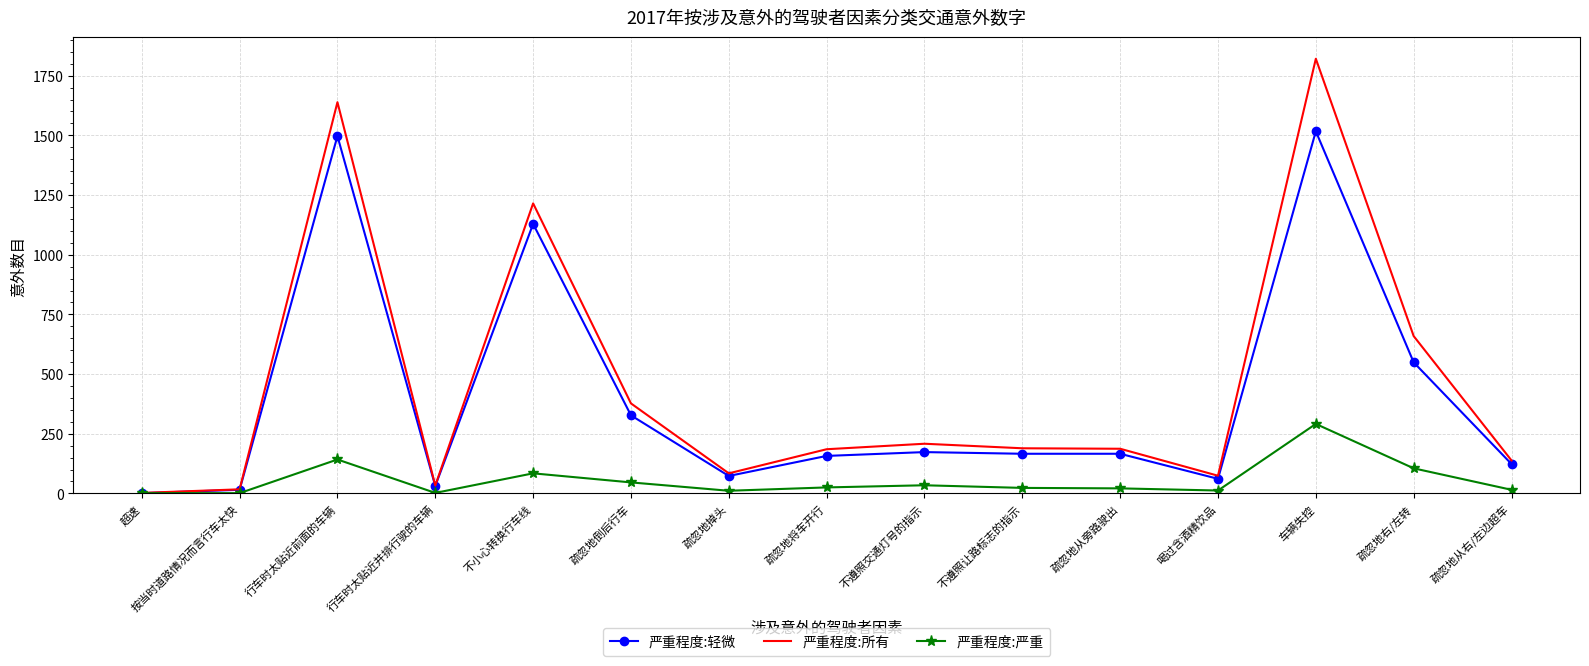

What is the difference between the maximum and minimum values in the 严重程度:轻微 series?

1516